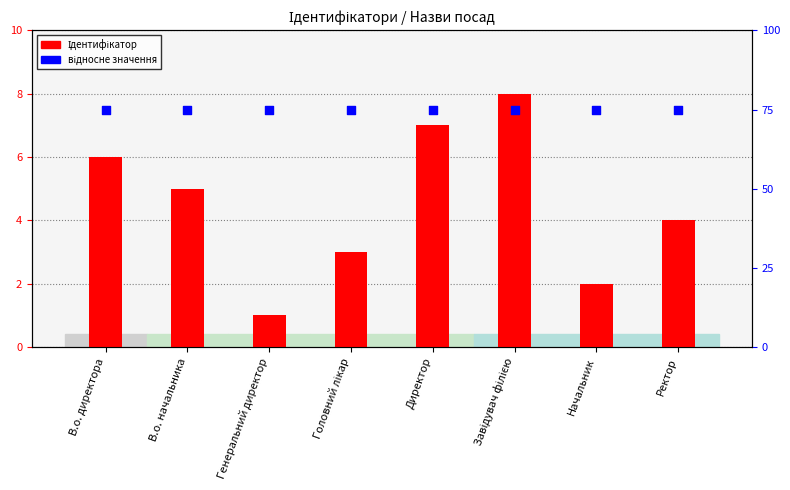

What is the total value across all series at В.о. директора?

13.5